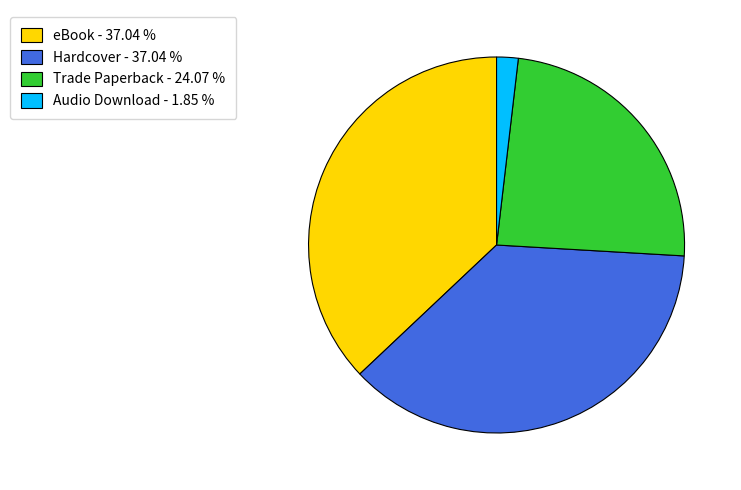

Is there any slice that represents more than half of the pie?

No